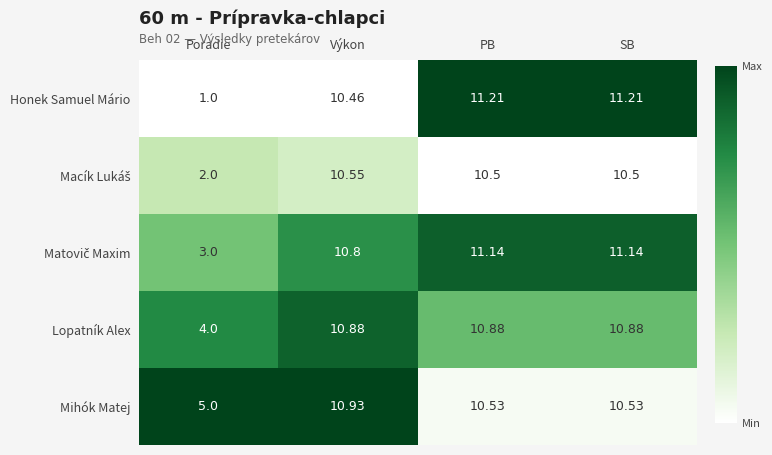

Which series has the largest total across all categories?

Mihók Matej